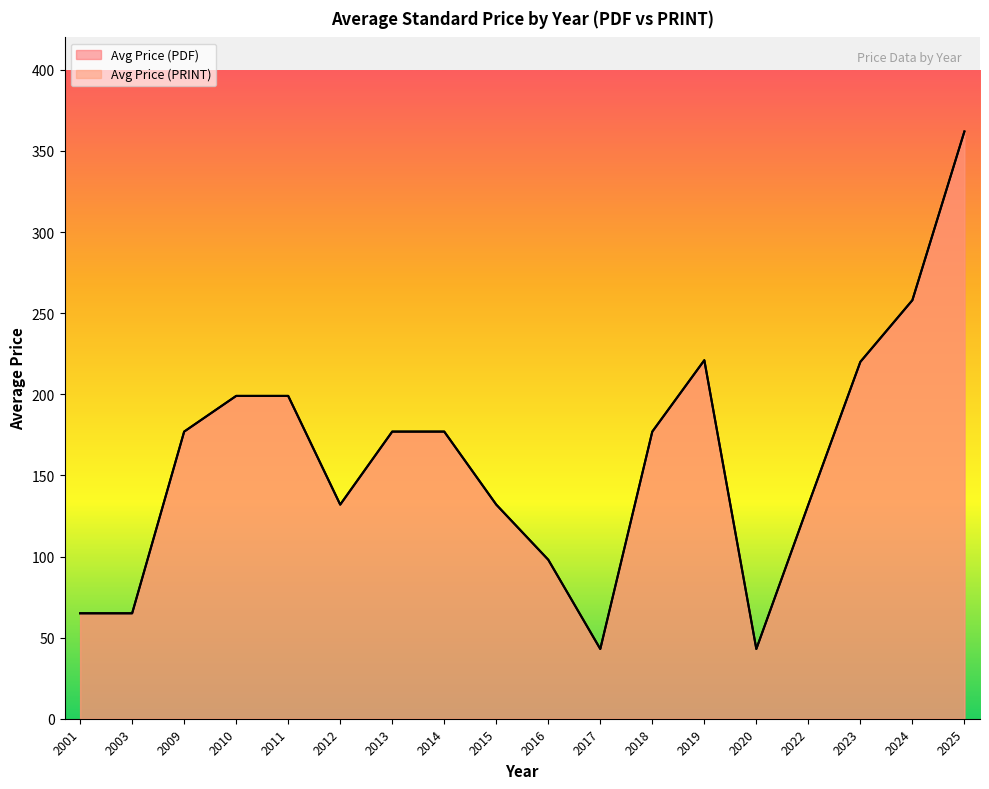

Count the number of categories in the chart.

18